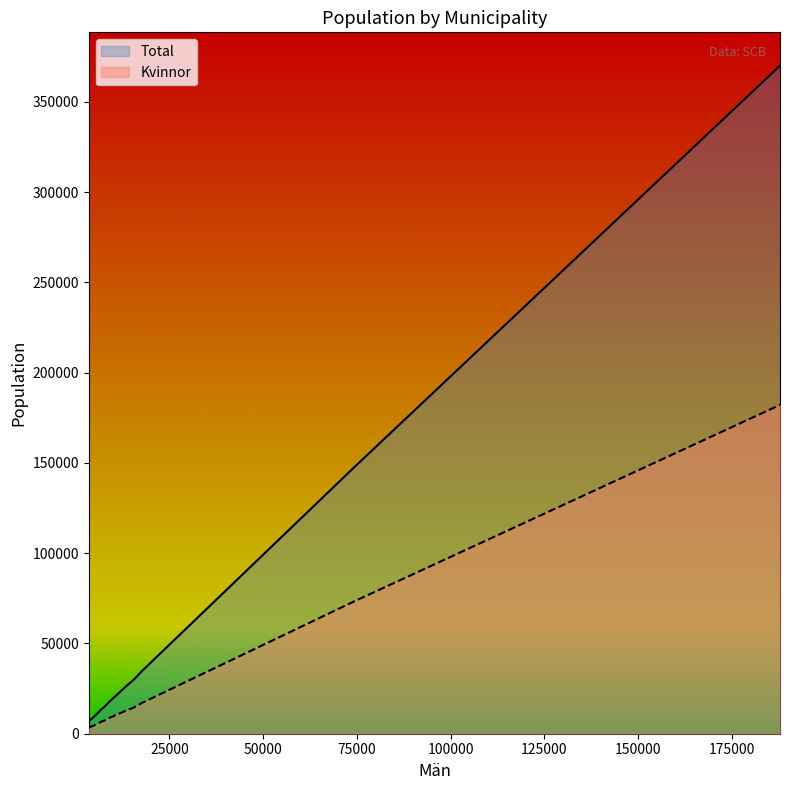

What is the greatest value displayed?

370009